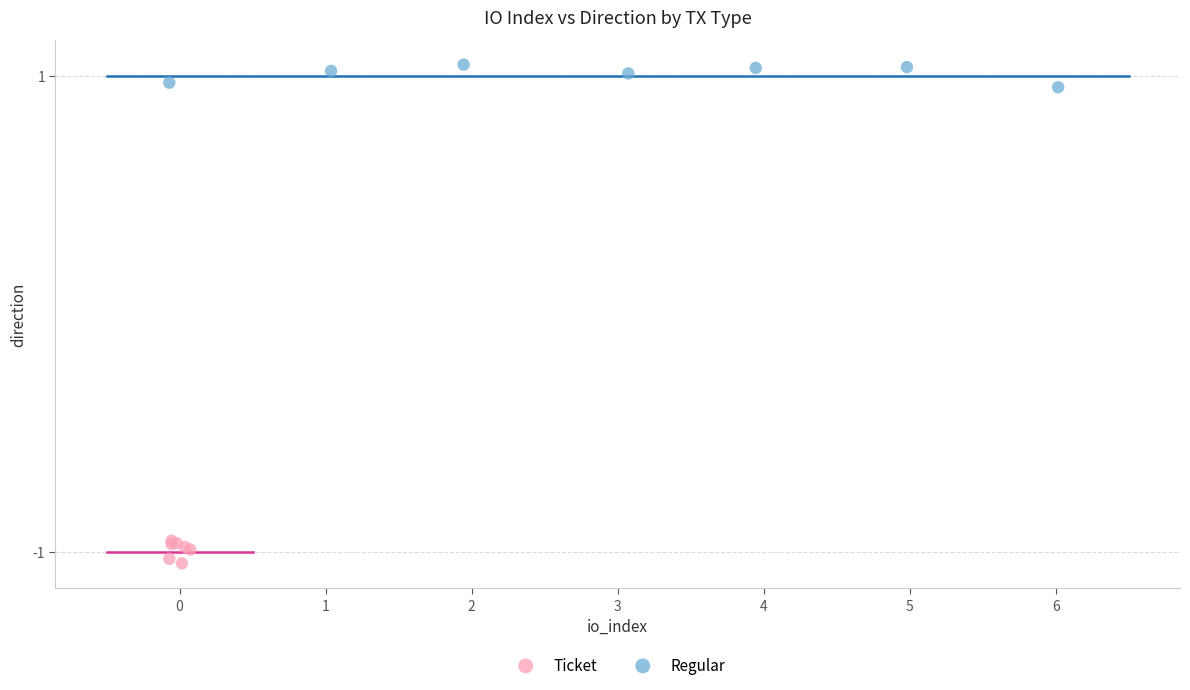

What are all the series names shown in the legend?

Ticket, Regular